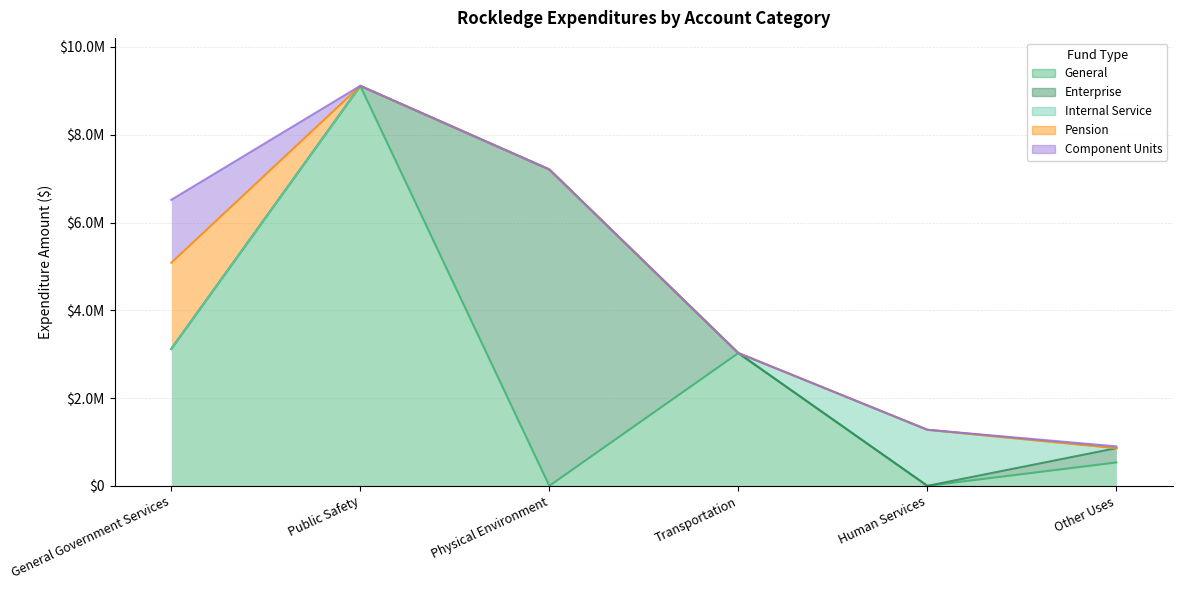

True or false: Pension and General cross at least once.

False